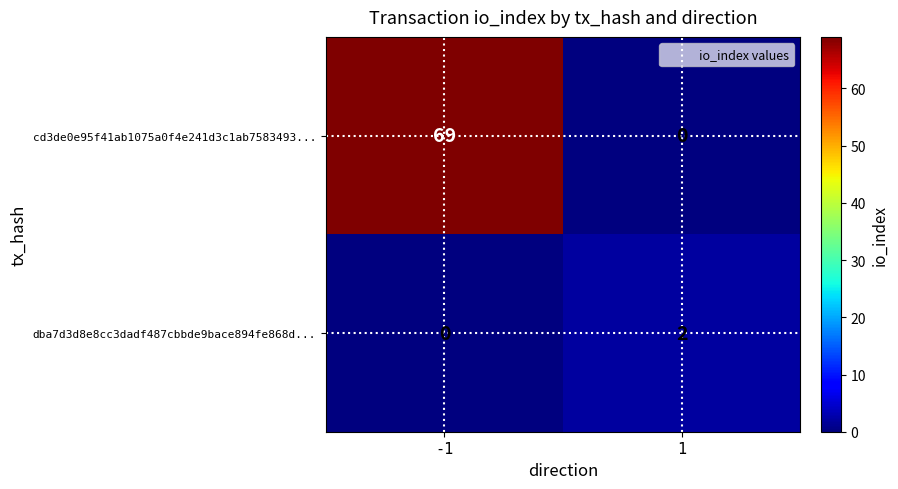

Between -1 and 1, which series saw the biggest shift?

cd3de0e95f41ab1075a0f4e241d3c1ab7583493...